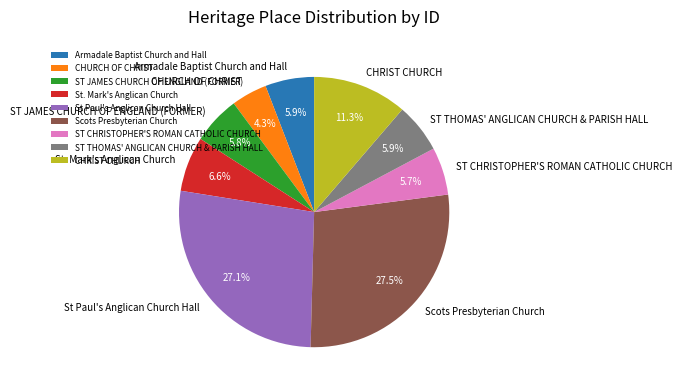

What is the smallest slice in the pie chart?

CHURCH OF CHRIST